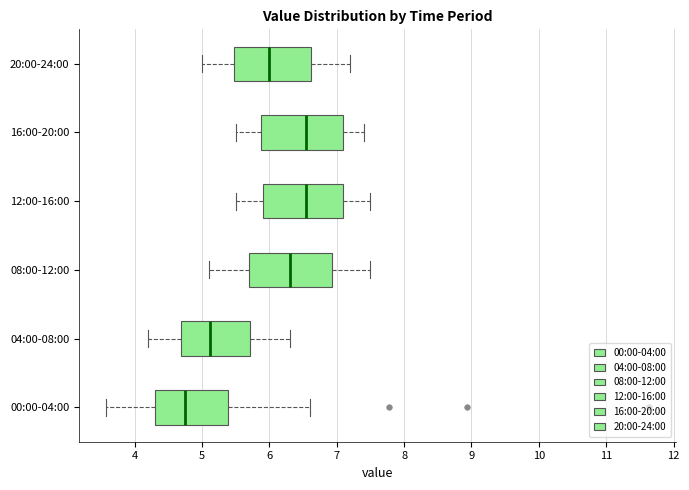

Reading bottom to top, read every box against the x-axis: the position of its median line, the range the box covers, and the ends of its whiskers. The values are not printed on the chart, so give them approximately, as read against the axis.

00:00-04:00: median 4.8, box 4.3 to 5.4, whiskers 3.6 to 6.6
04:00-08:00: median 5.1, box 4.7 to 5.7, whiskers 4.2 to 6.3
08:00-12:00: median 6.3, box 5.7 to 6.9, whiskers 5.1 to 7.5
12:00-16:00: median 6.6, box 5.9 to 7.1, whiskers 5.5 to 7.5
16:00-20:00: median 6.6, box 5.9 to 7.1, whiskers 5.5 to 7.4
20:00-24:00: median 6.0, box 5.5 to 6.6, whiskers 5.0 to 7.2